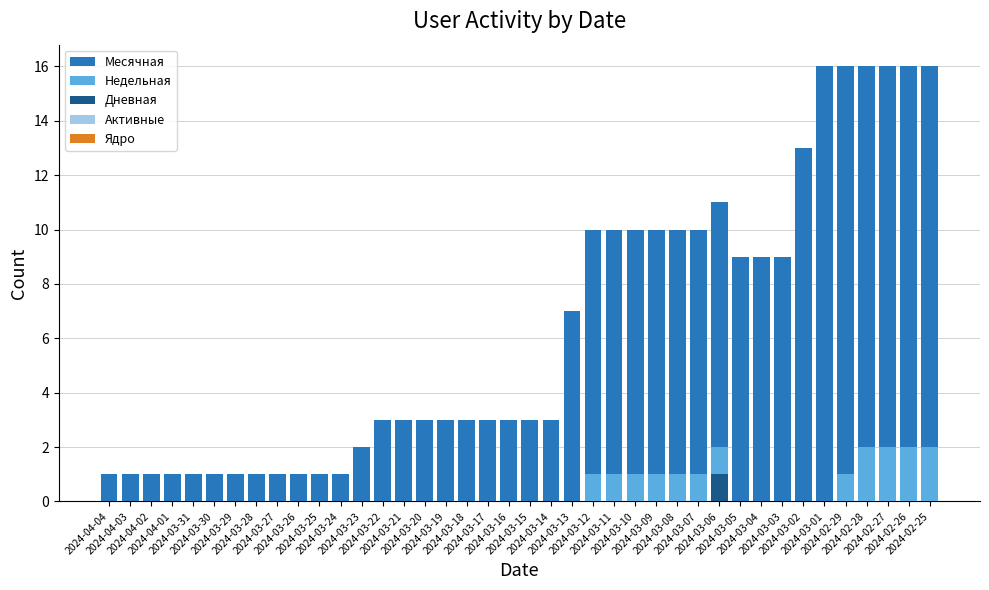

Which category has the lowest value across all series?

2024-04-04